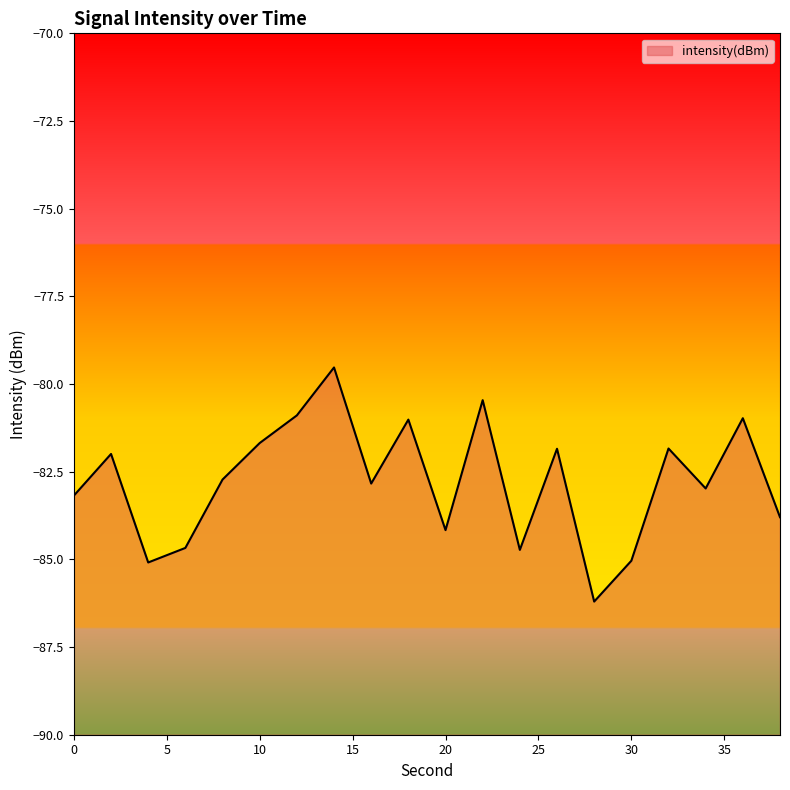

Reading left to right, what are all the values shown in this chart?

-83.2	-82.0	-85.1	-84.7	-82.7	-81.7	-80.9	-79.5	-82.8	-81.0	-84.2	-80.5	-84.7	-81.8	-86.2	-85.0	-81.8	-83.0	-81.0	-83.8